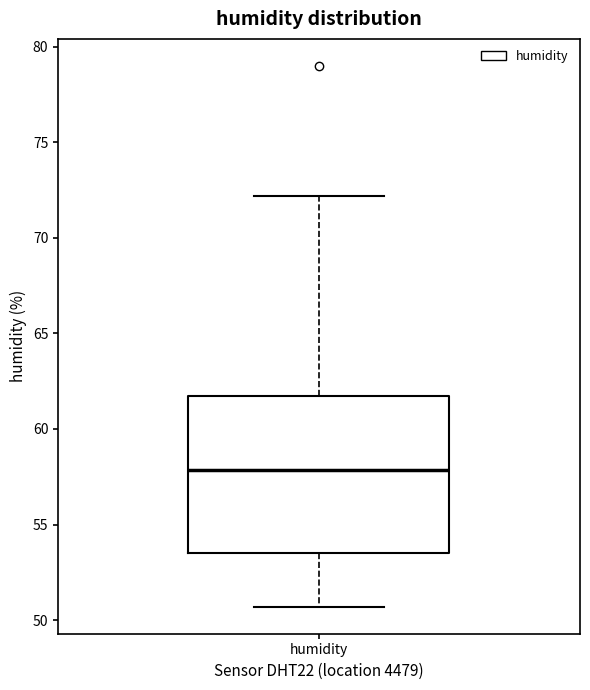

Where does the median line of the box for humidity sit on the y-axis? The values are not printed on the chart, so give them approximately, as read against the axis.

58.0